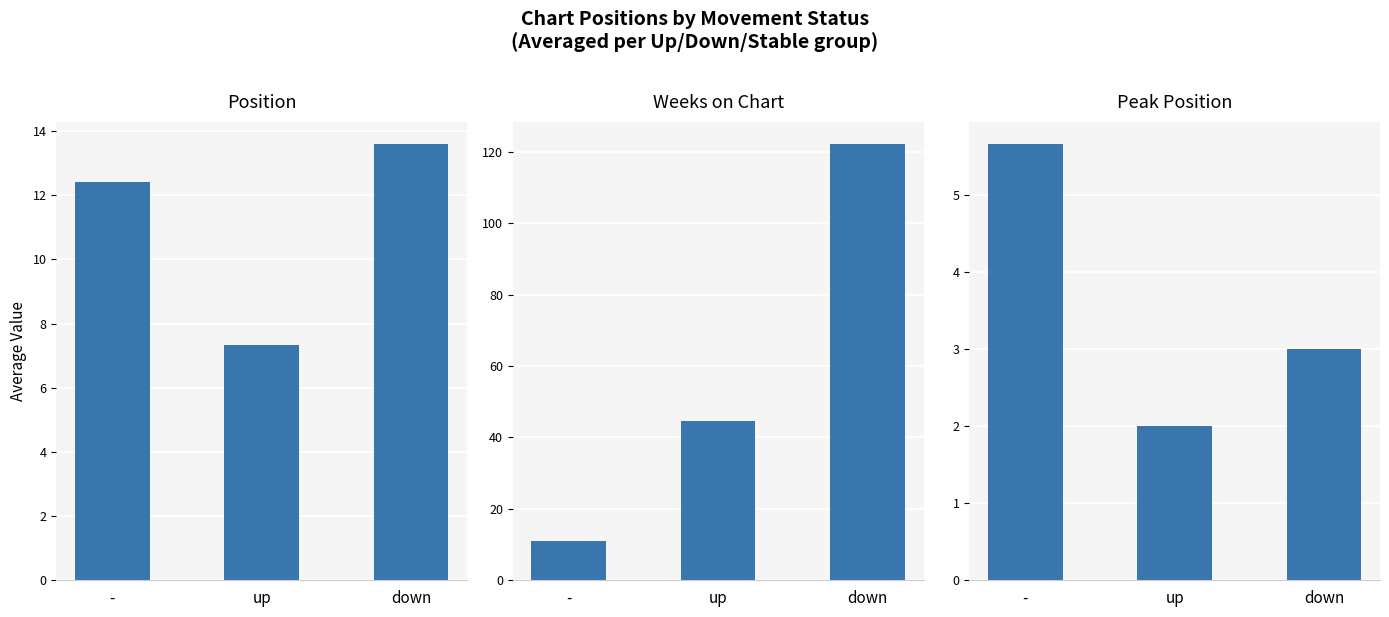

How many categories are shown in the chart?

3